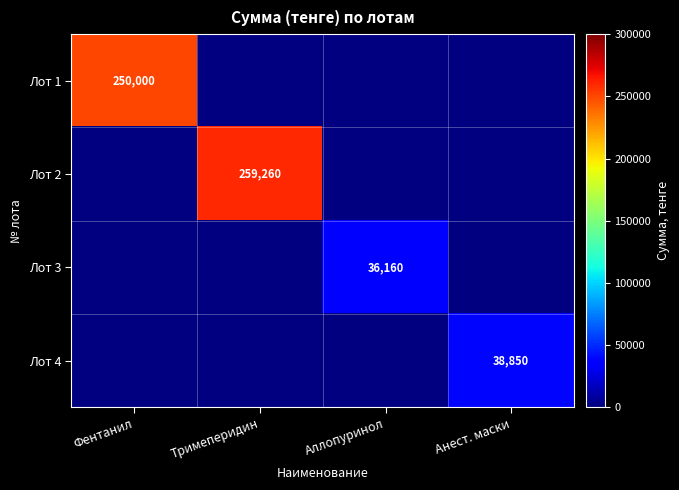

Is the value of Лот 3 at Аллопуринол greater than the value of Лот 2 at Тримеперидин?

No